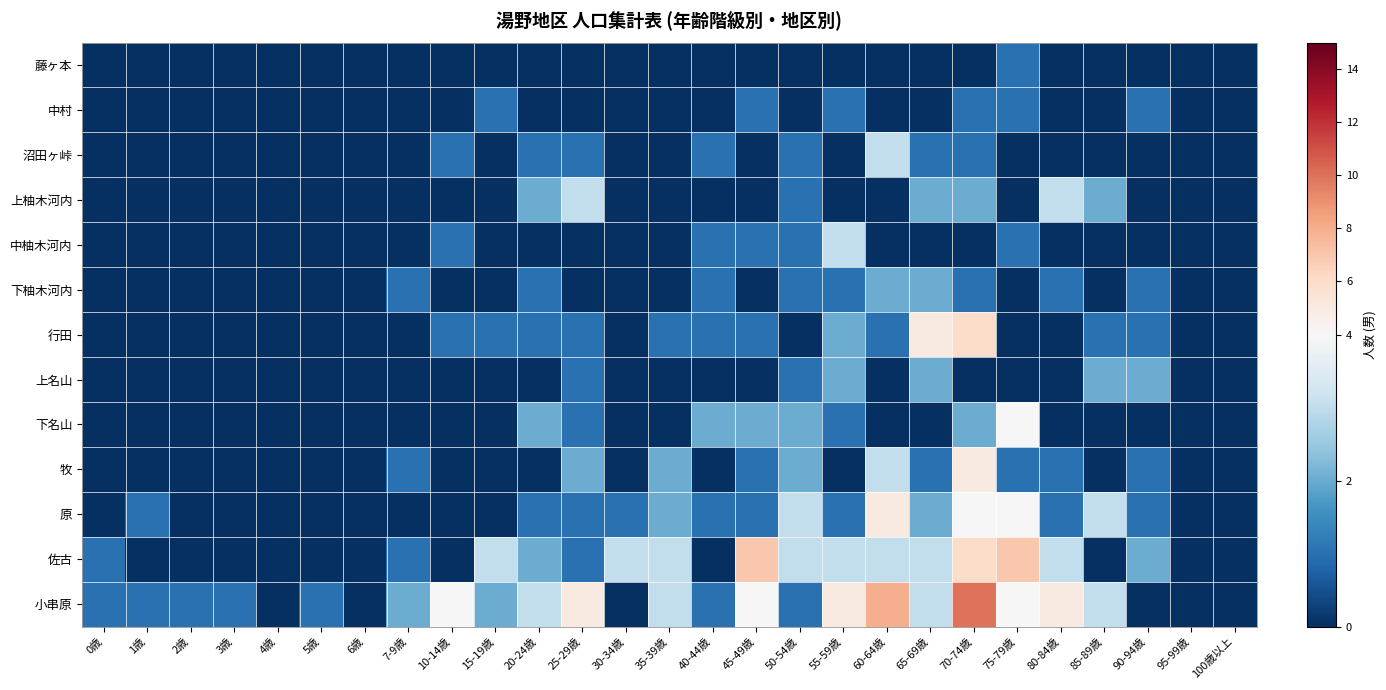

At which category is the sum across all series the highest?

70-74歳